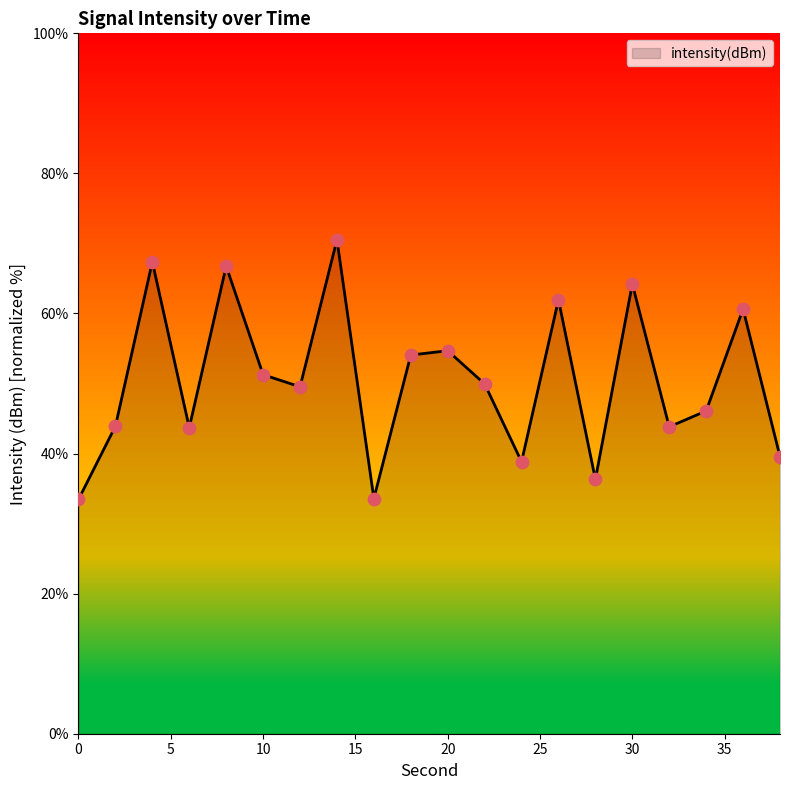

What is the difference between the maximum and minimum values?

37.1